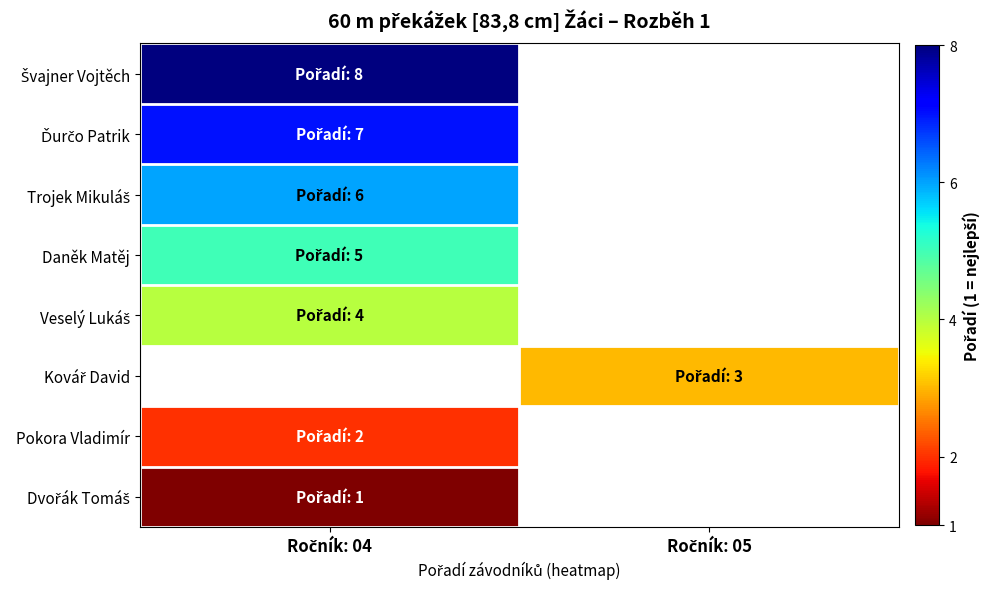

At which label is Daněk Matěj closest to 5?

Ročník: 04